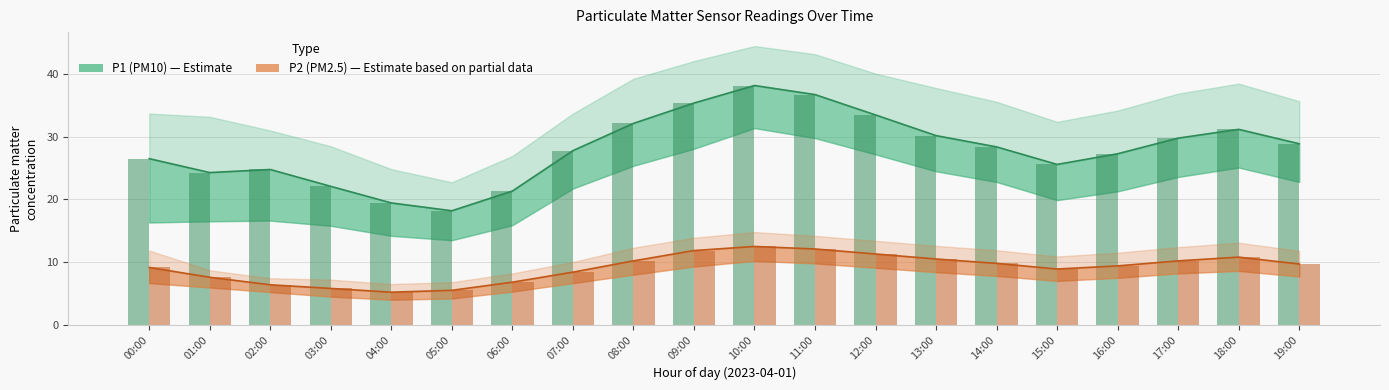

Rank the series at 01:00 from lowest to highest value.

P2 (PM2.5), P1 (PM10)